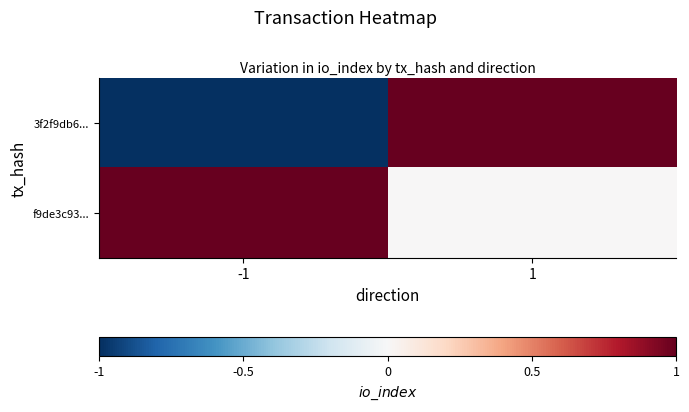

Which series changed the most between -1 and 1?

3f2f9db6...